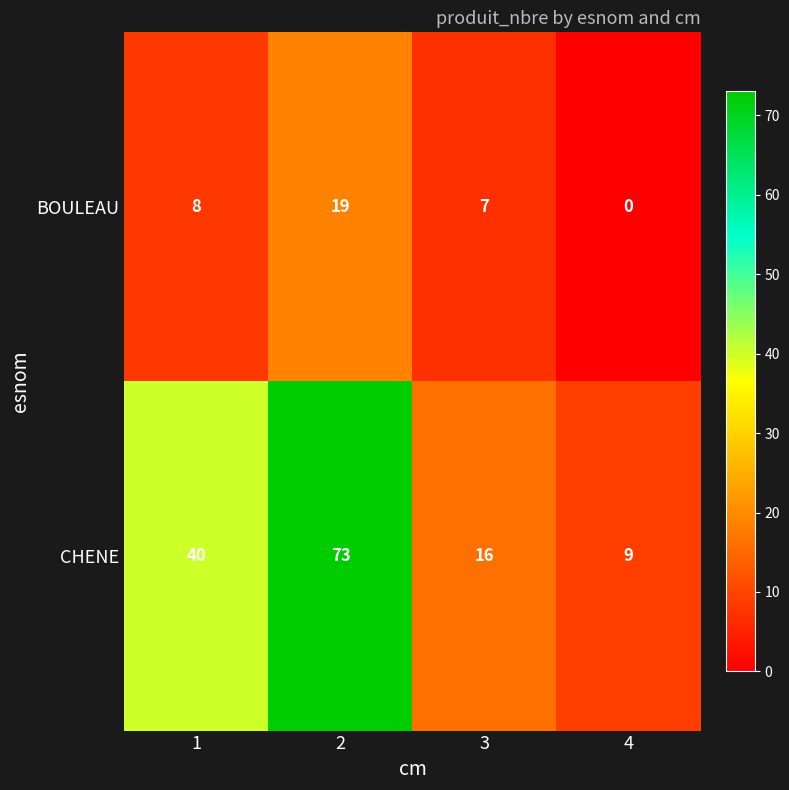

Rank the series by their maximum value, from highest to lowest.

CHENE, BOULEAU